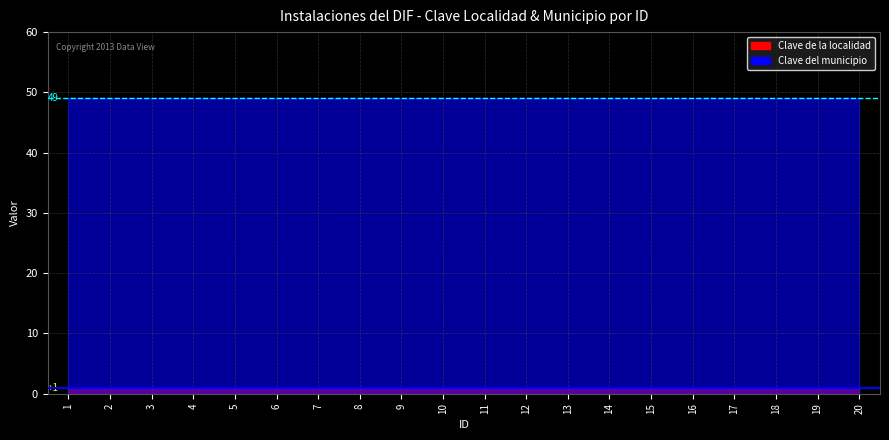

At which label is Clave de la localidad closest to 1?

1